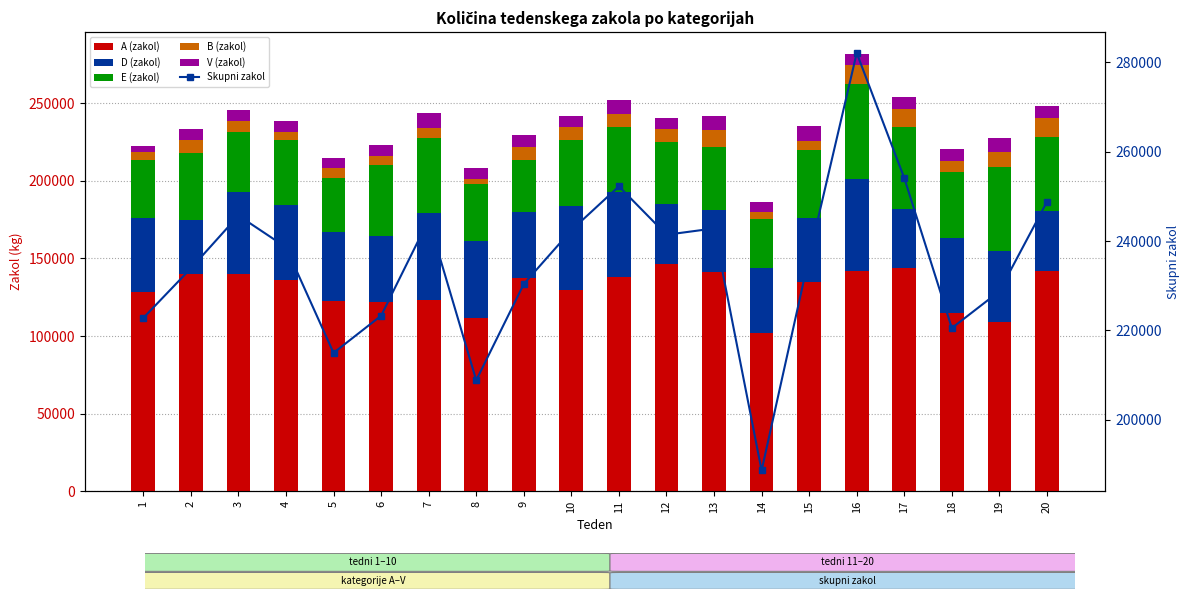

Where does the D (zakol) series first go above 45615?

1